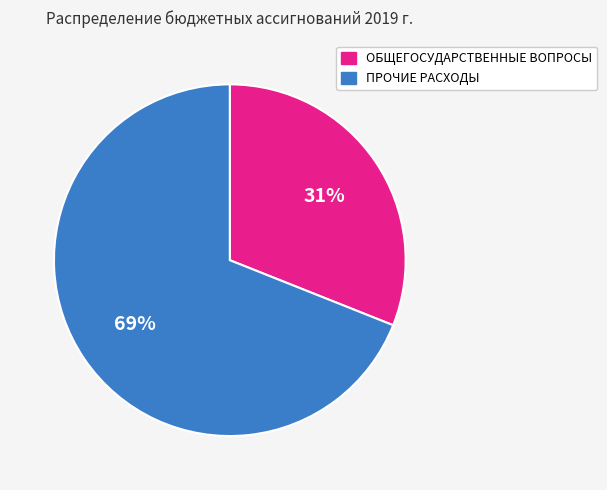

What is the largest slice in the pie chart?

ПРОЧИЕ РАСХОДЫ